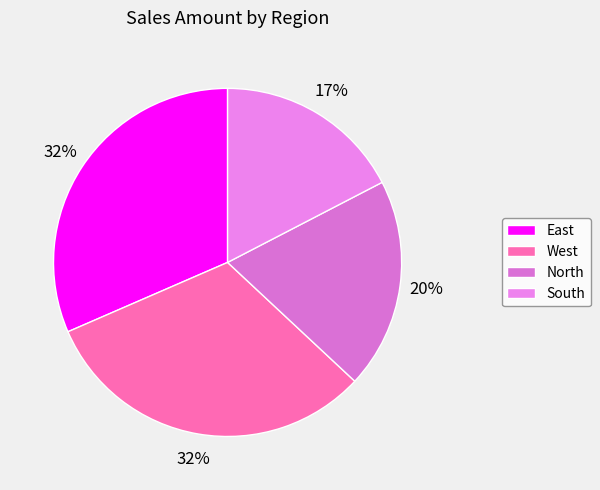

Is there any slice that represents more than half of the pie?

No